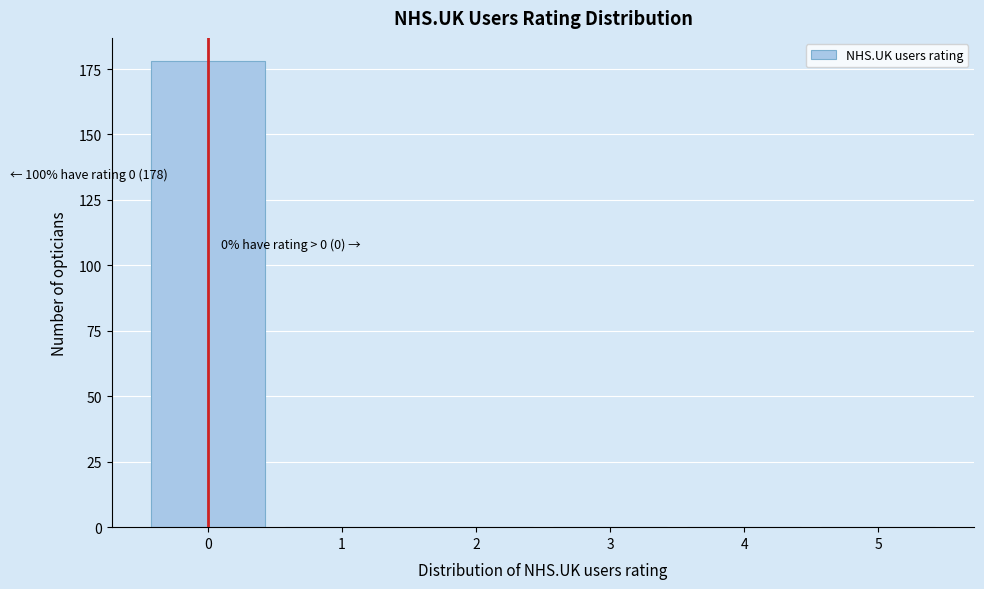

Reading left to right, what are all the values shown in this chart?

0=178	1=0	2=0	3=0	4=0	5=0